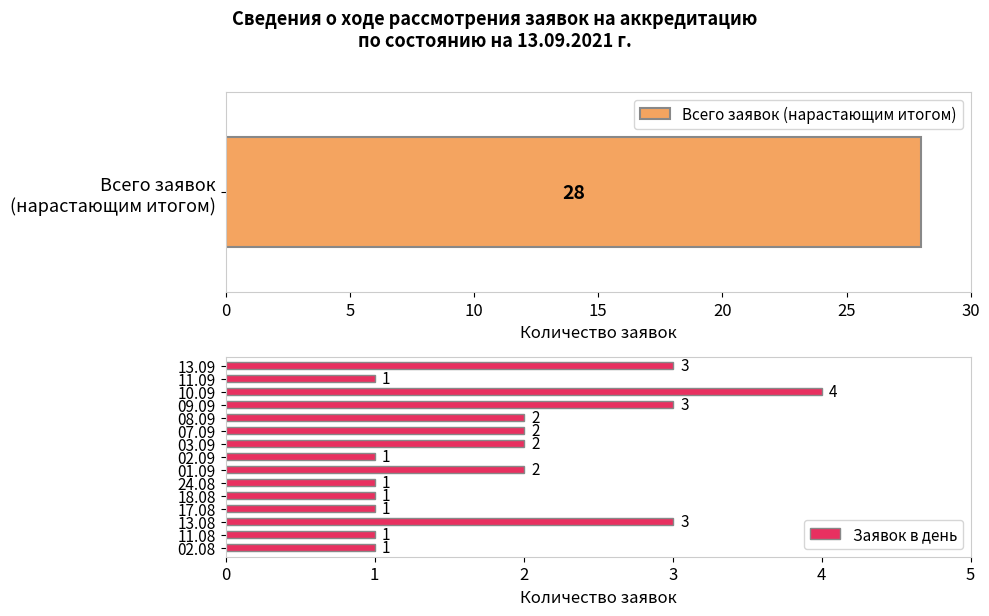

The Заявок в день series shows 2 at 02.08. True or false?

False